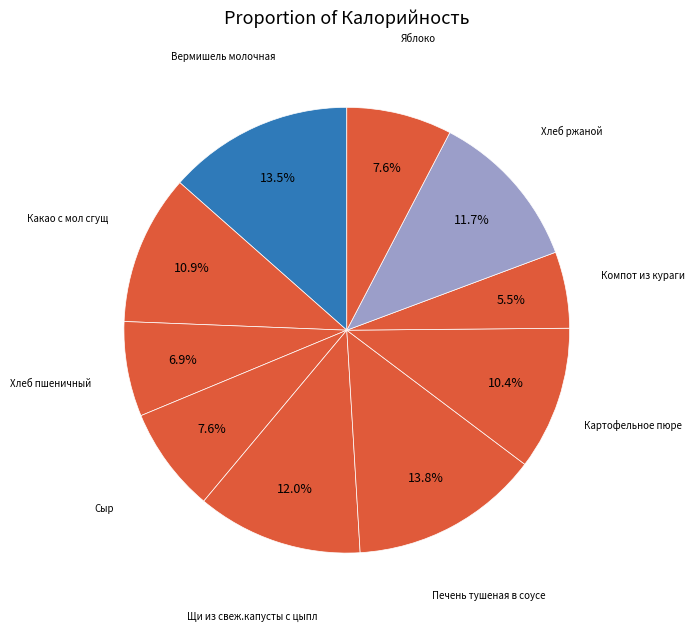

The Какао с мол сгущ slice represents 11% of the pie. True or false?

True